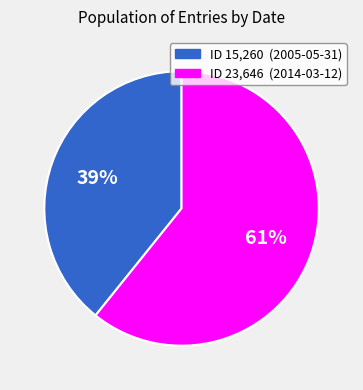

Is there a majority slice in this chart?

Yes